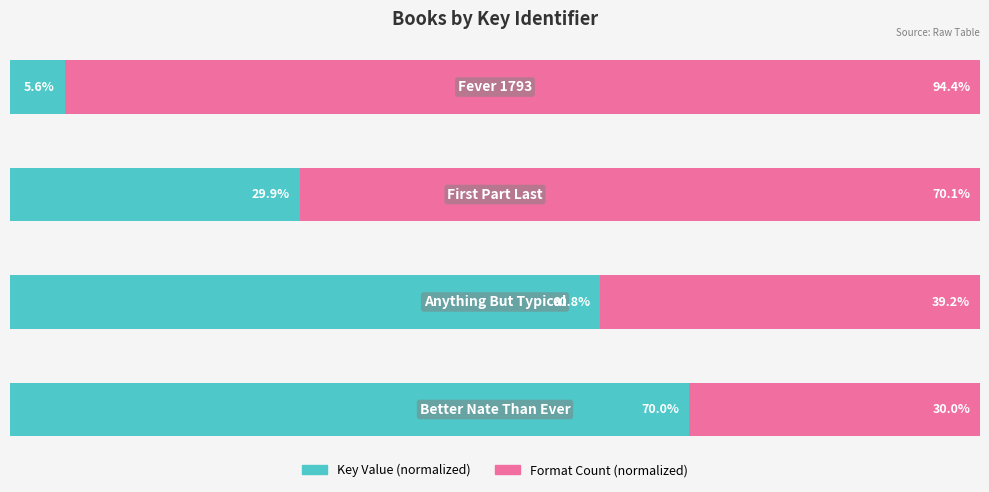

Rank the series by their average value, from lowest to highest.

Key Value (normalized), Format Count (normalized)